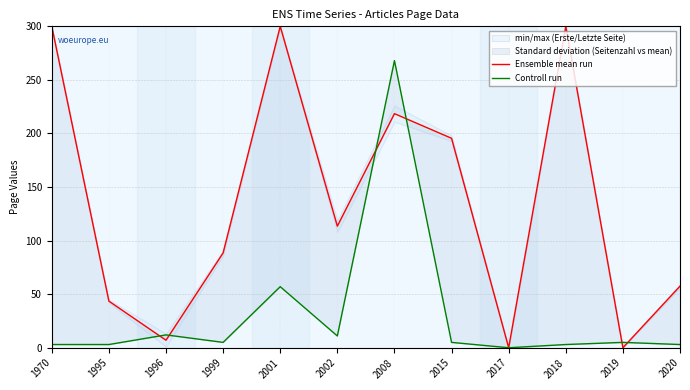

Where does the Controll run series first go above 5?

1996